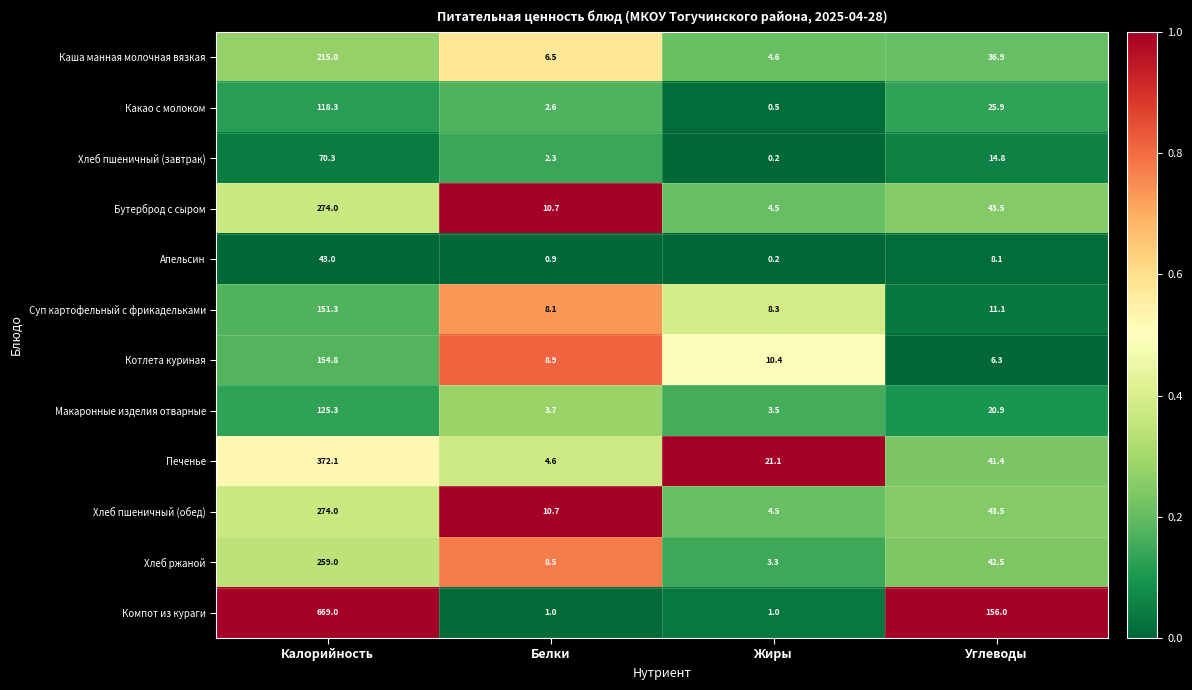

What is the average value of the Суп картофельный с фрикадельками series?

44.7